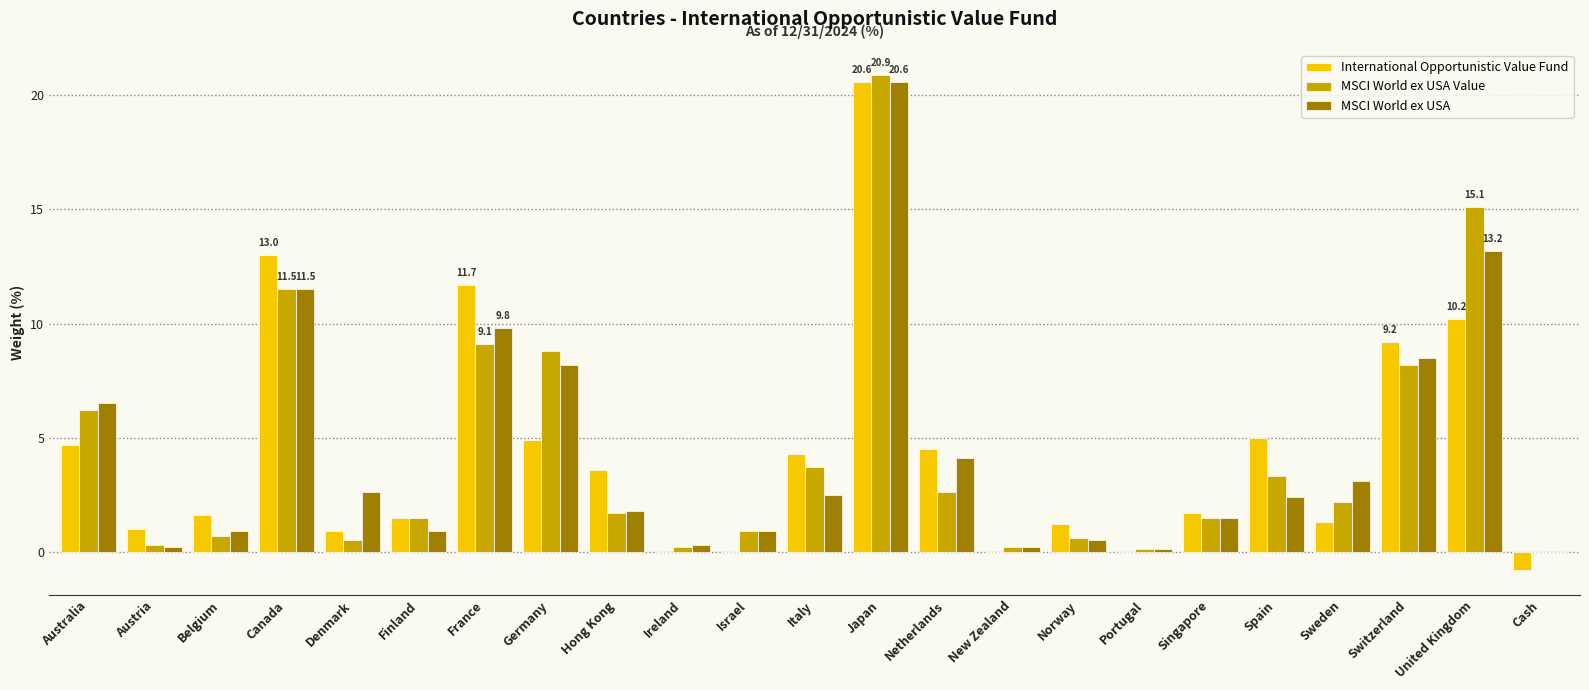

The MSCI World ex USA series shows 3.1 at Sweden. True or false?

True